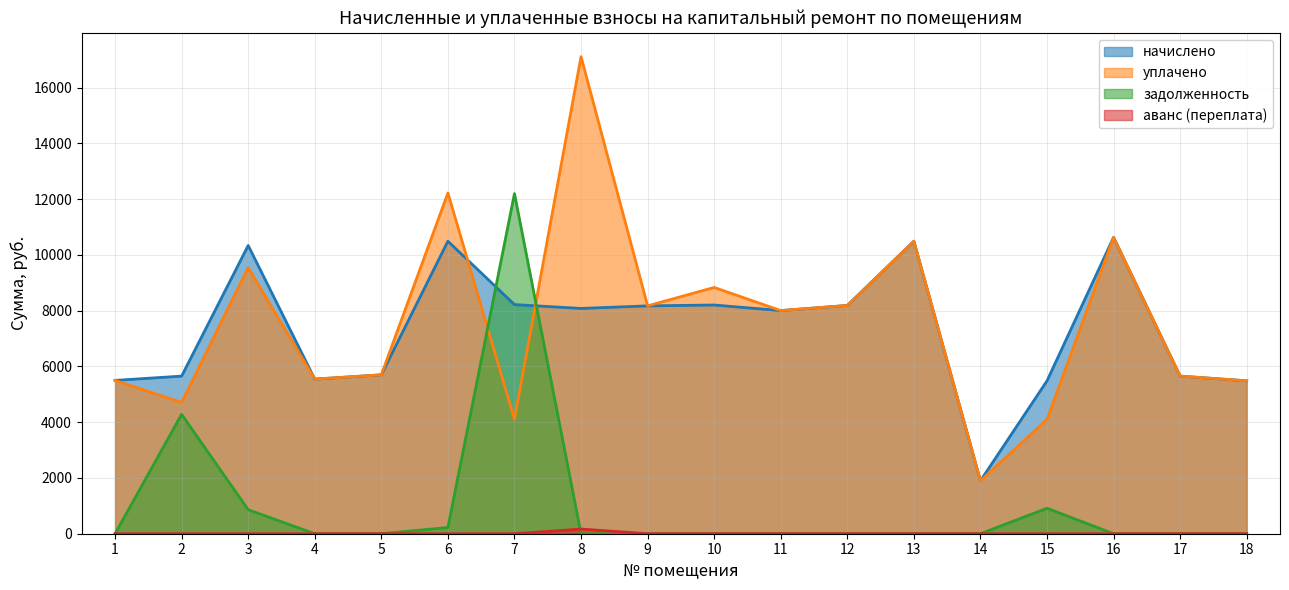

Rank the series by their maximum value, from lowest to highest.

аванс (переплата), начислено, задолженность, уплачено